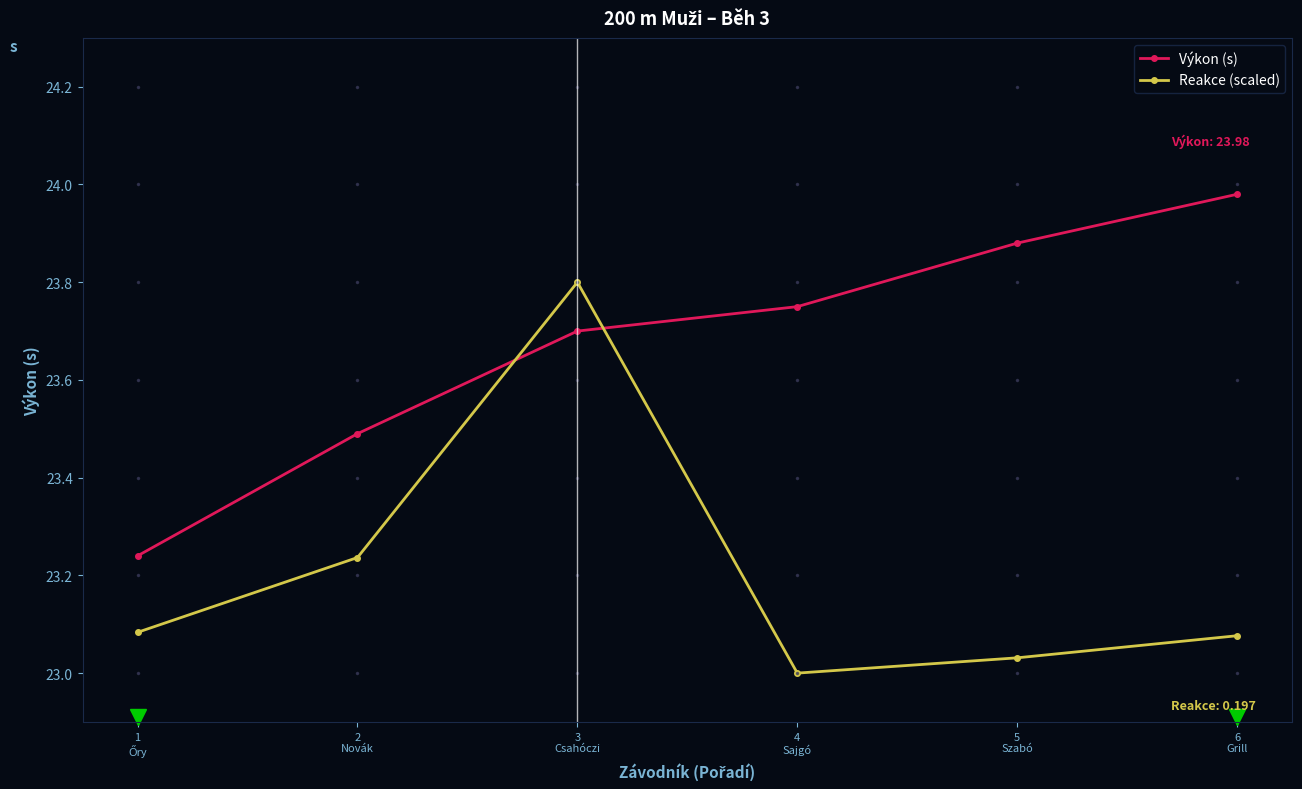

How many data points does each series have?

6